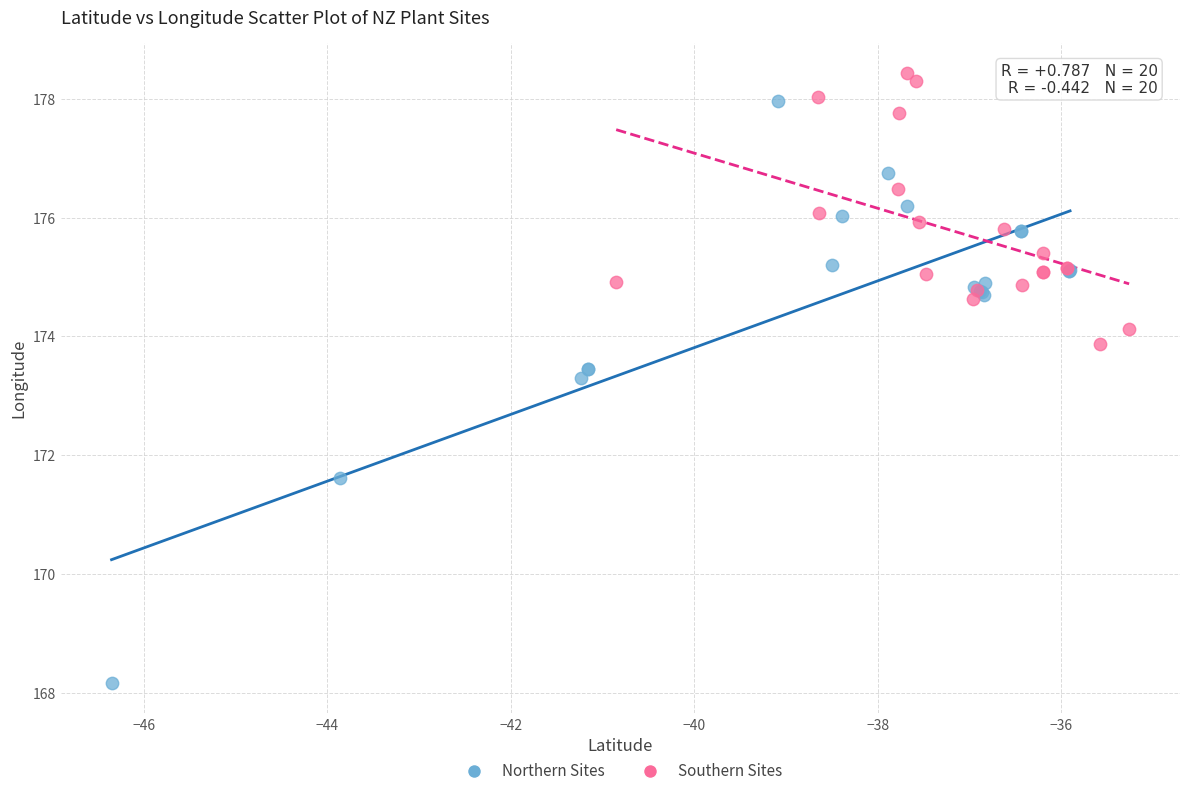

What are all the series names shown in the legend?

Northern Sites, Southern Sites